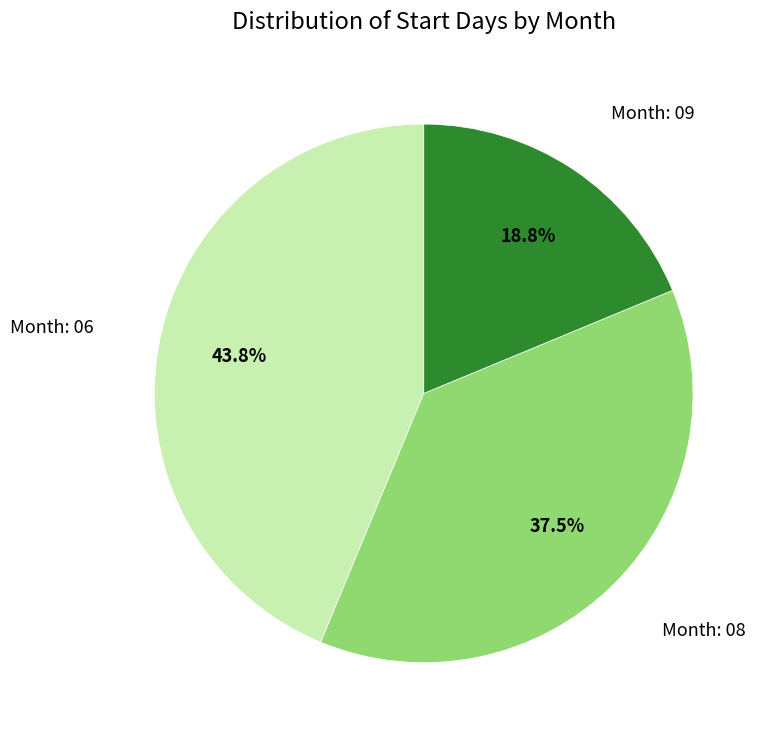

Approximately how many times larger is the value at Month: 09 compared to Month: 08?

0.5